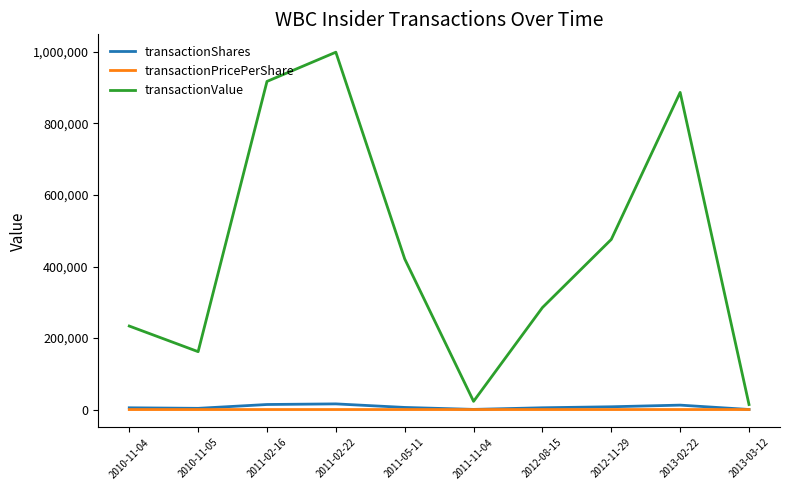

Which series changed the most between 2011-02-16 and 2012-08-15?

transactionValue